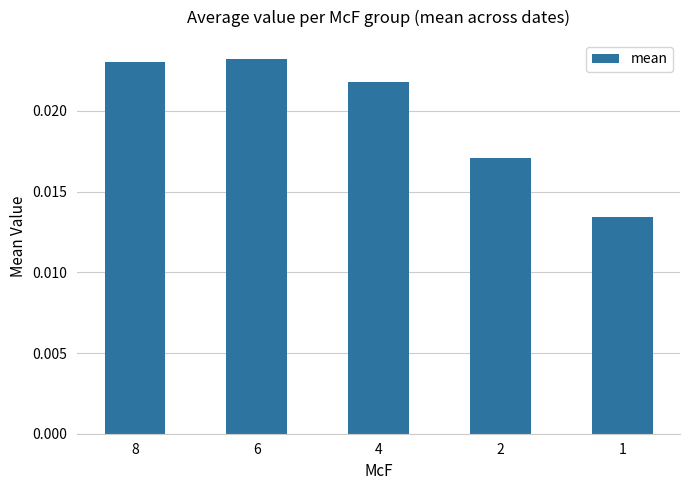

Where is the data nearest to the value 0?

1